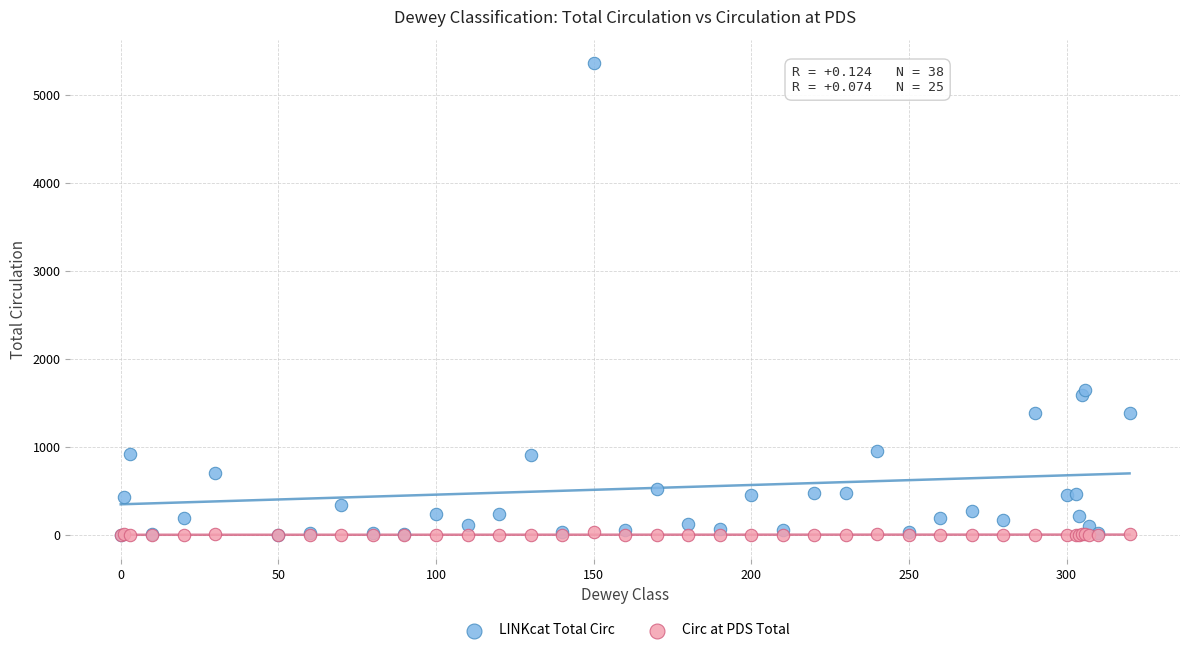

In the LINKcat Total Circ series, what Y value is closest to 2679?

1654